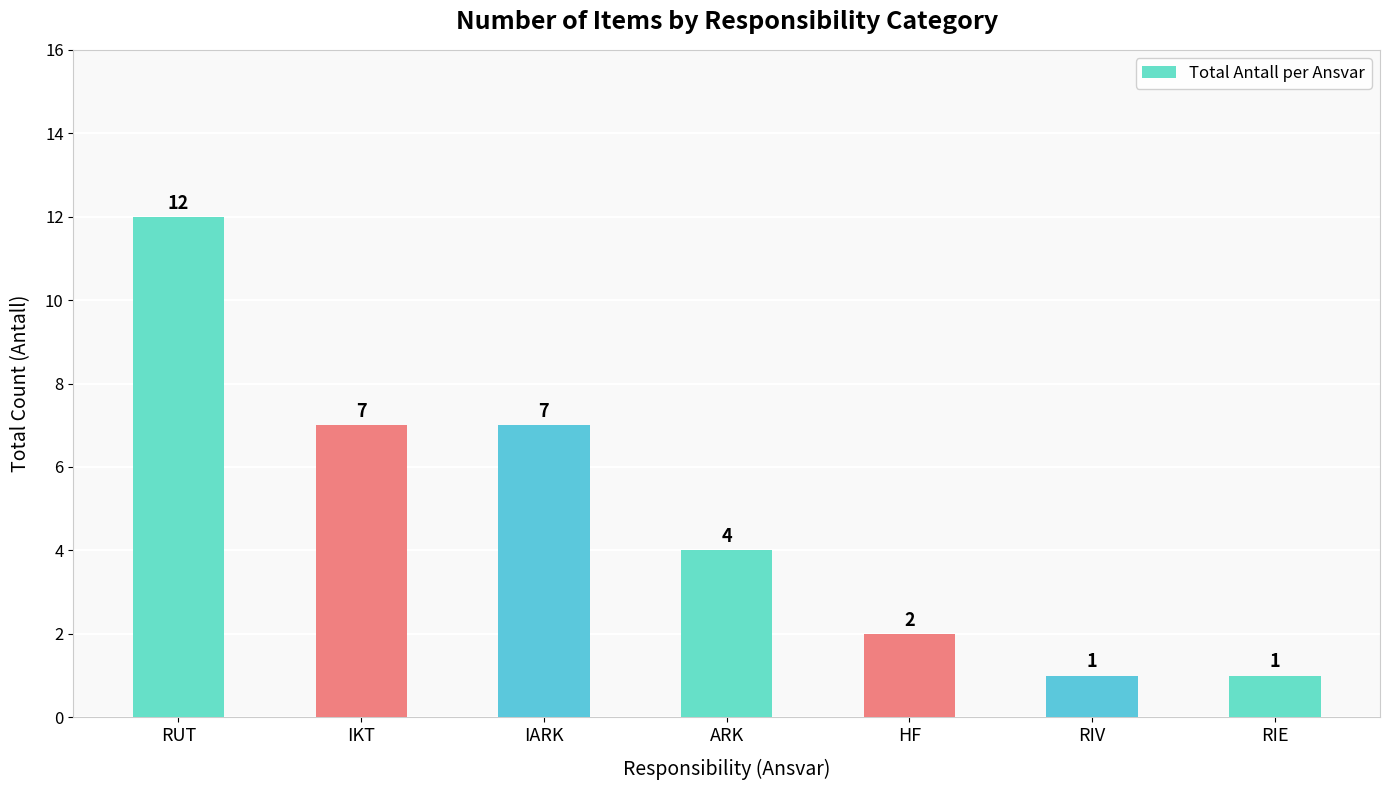

Which has a higher value, RUT or ARK?

RUT